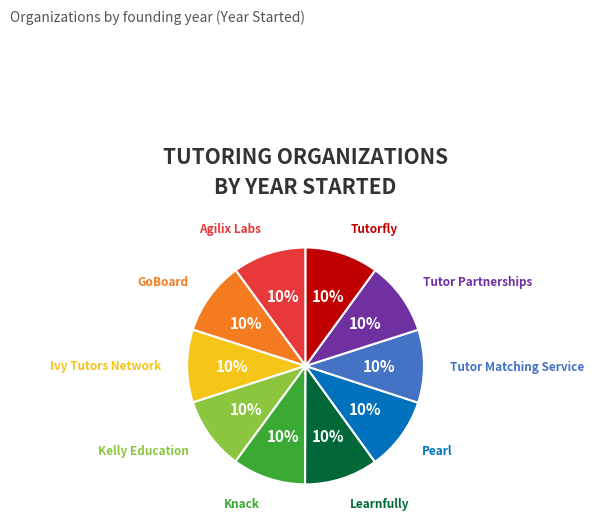

Does any single category account for the majority?

No